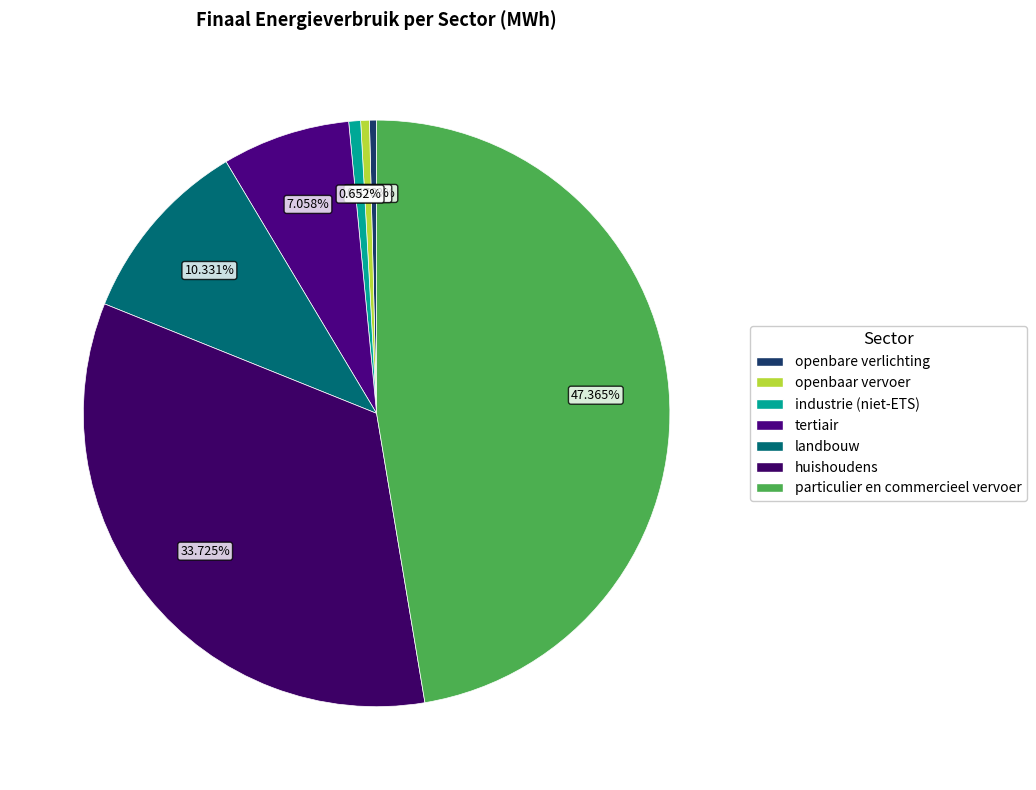

Count the number of slices in the pie.

7